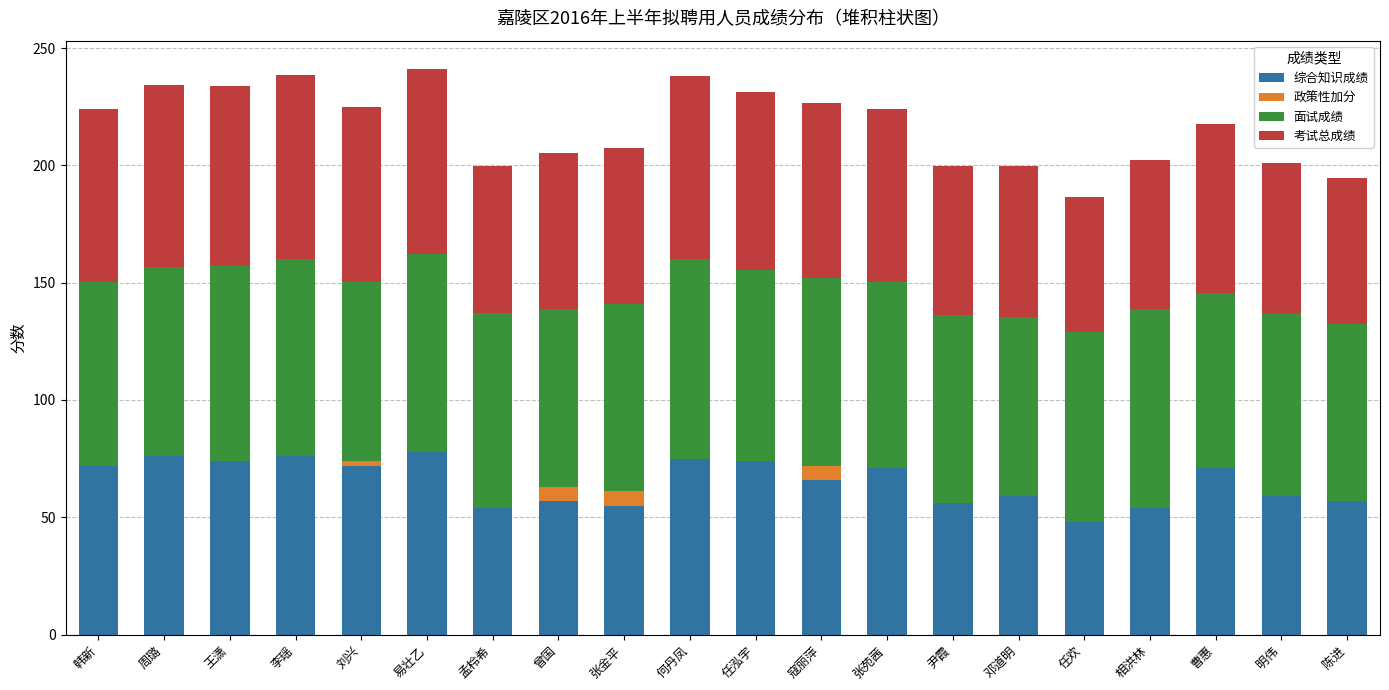

Are the bars horizontal?

No